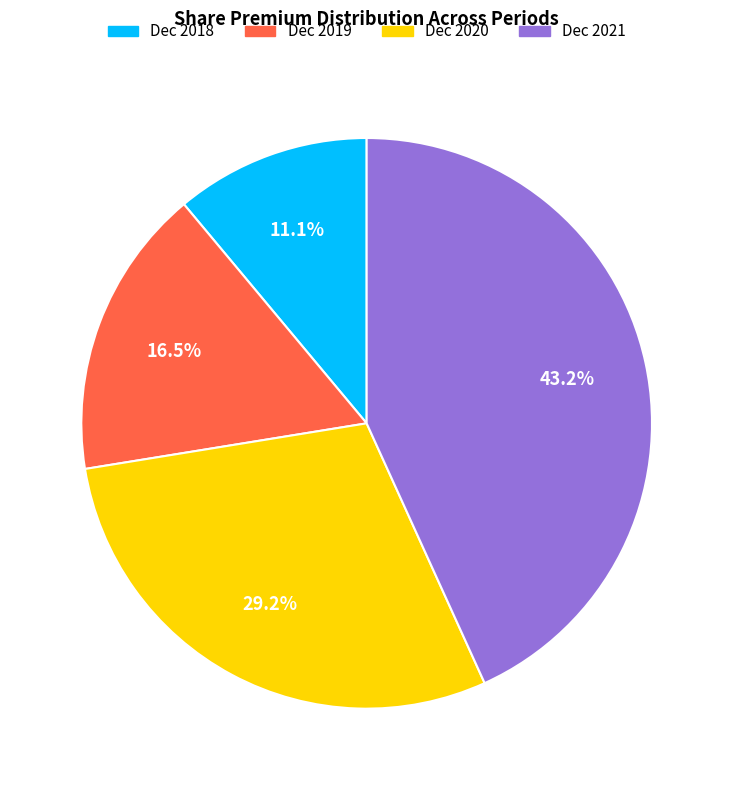

Is there a majority slice in this chart?

No